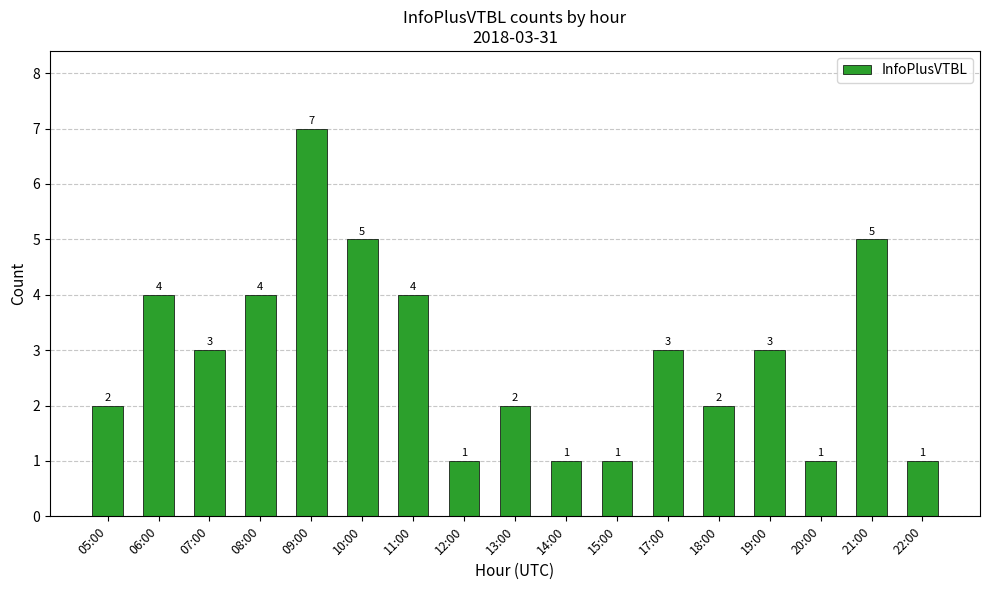

What is the difference between the values at 21:00 and 18:00?

3